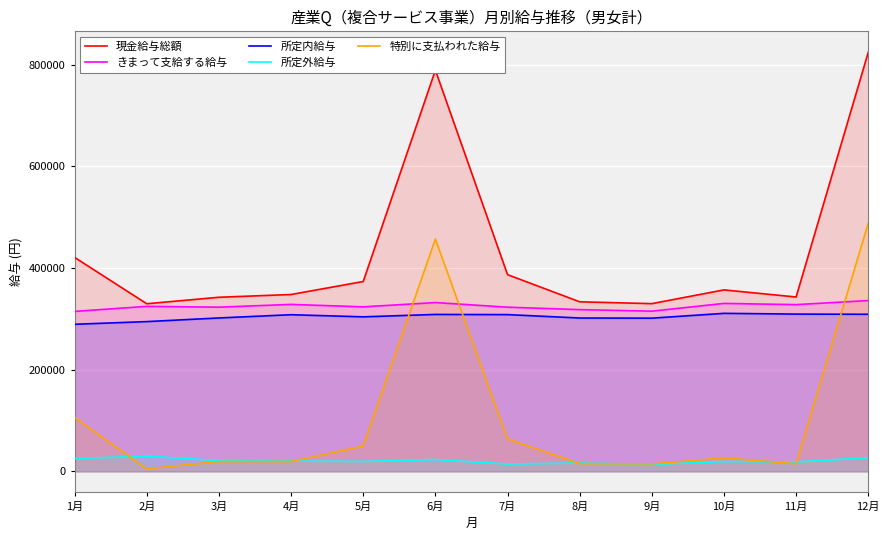

What is the difference between the second highest and minimum values in the 特別に支払われた給与 series?

451924